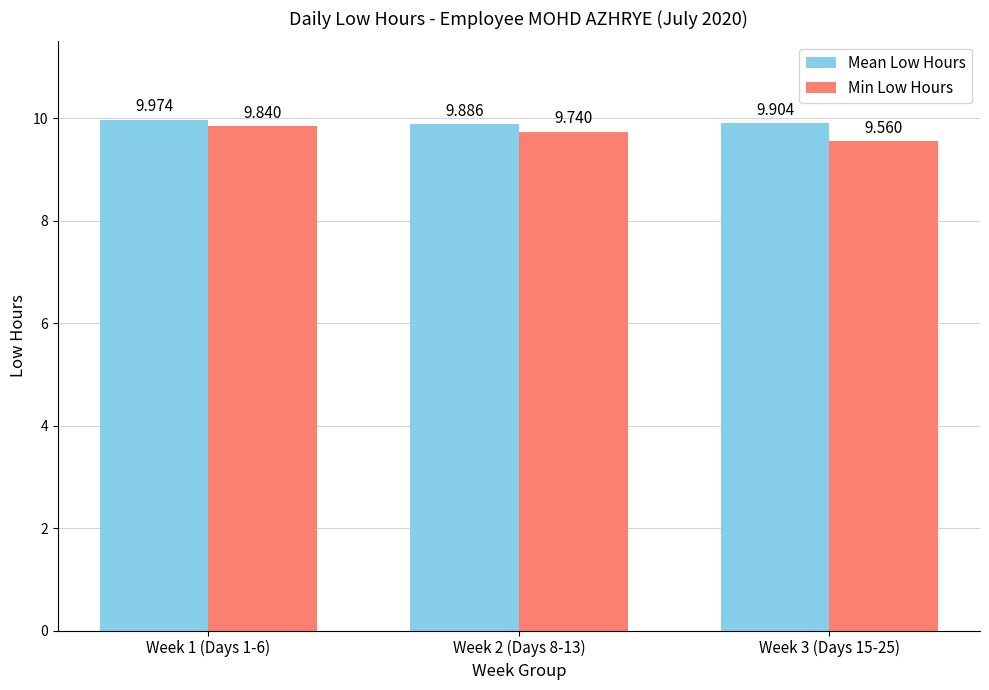

Is it true that Mean Low Hours equals 16.5 at Week 1 (Days 1-6)?

False